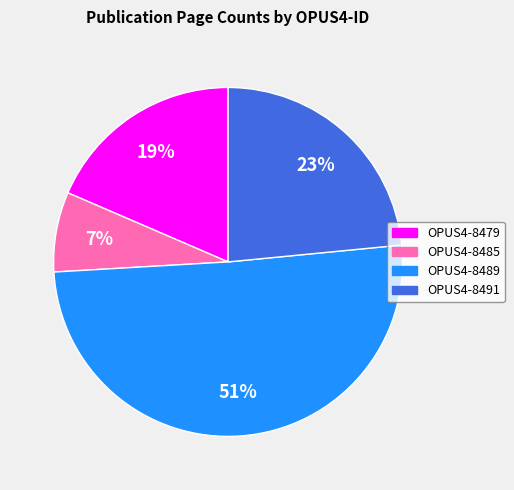

Which slice is the smallest?

OPUS4-8485